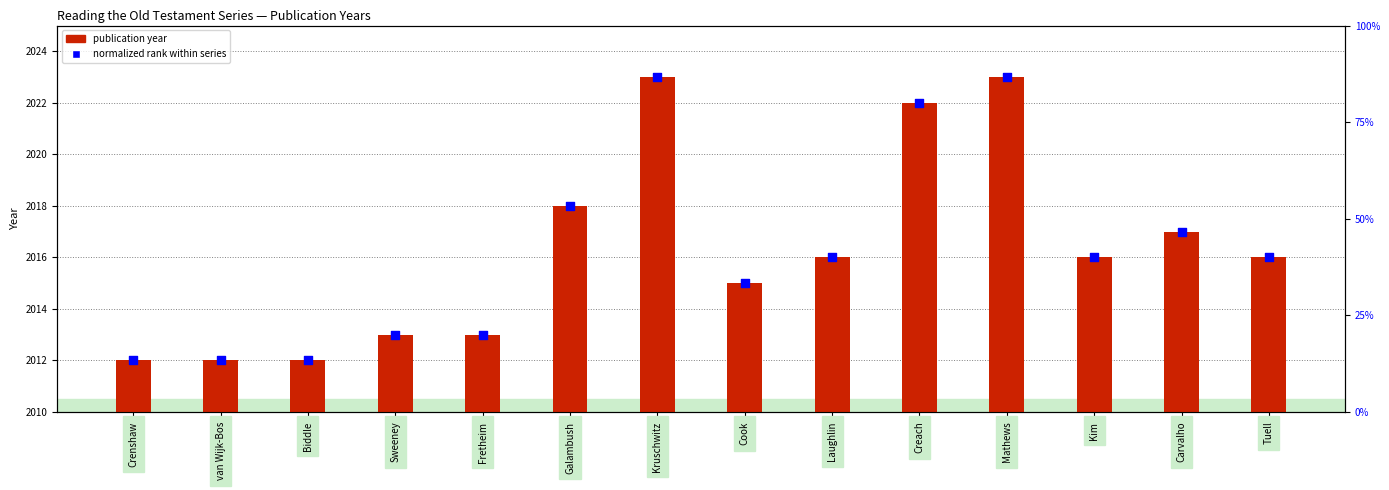

Which series has the largest total across all categories?

year